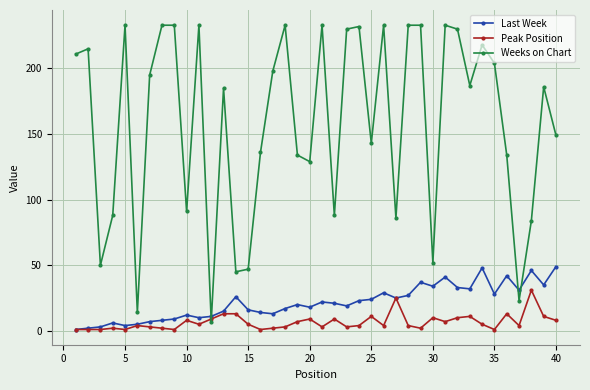

Which series has the widest spread of values?

Weeks on Chart